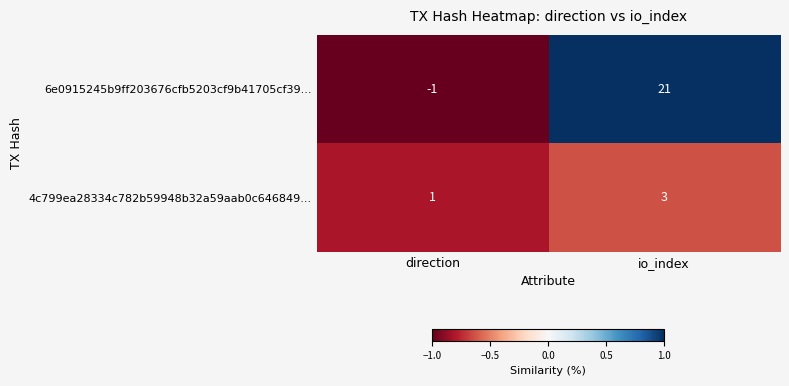

Which label corresponds to the largest value in the chart?

io_index